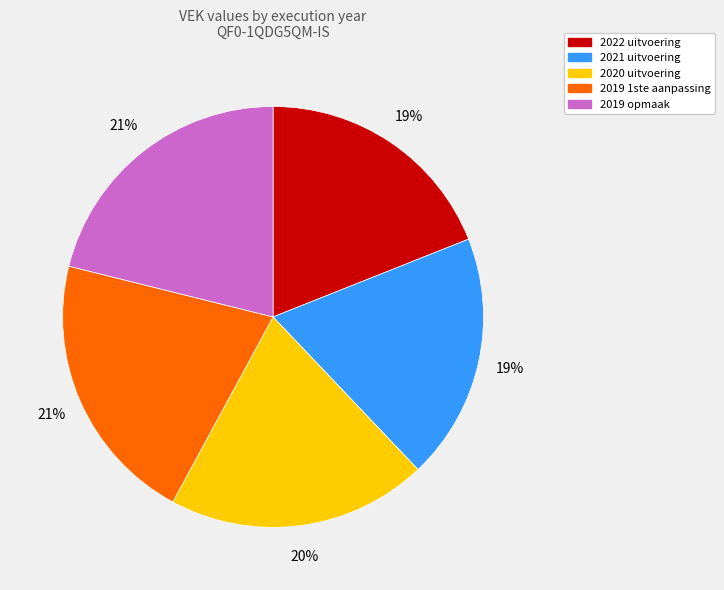

Is it true that 2019 opmaak is 21% of the pie?

True